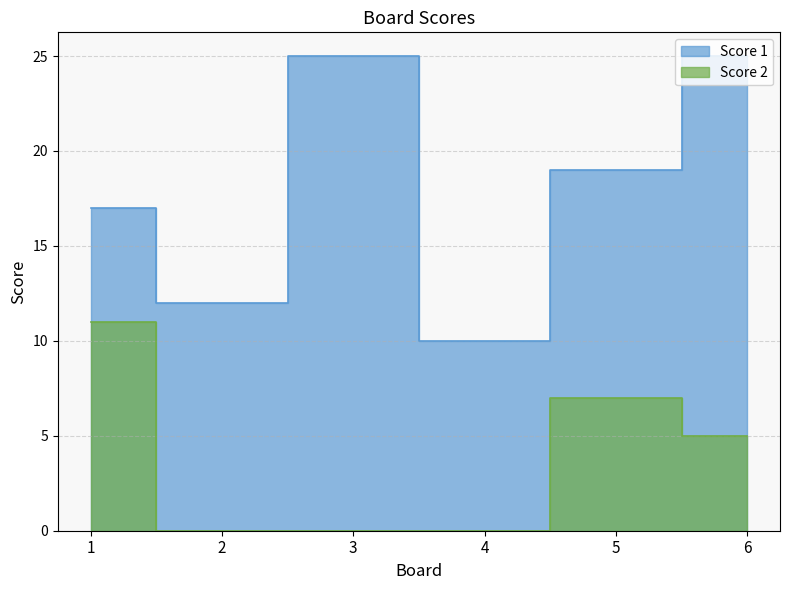

What is the difference between the maximum and minimum values in the Score 2 series?

11